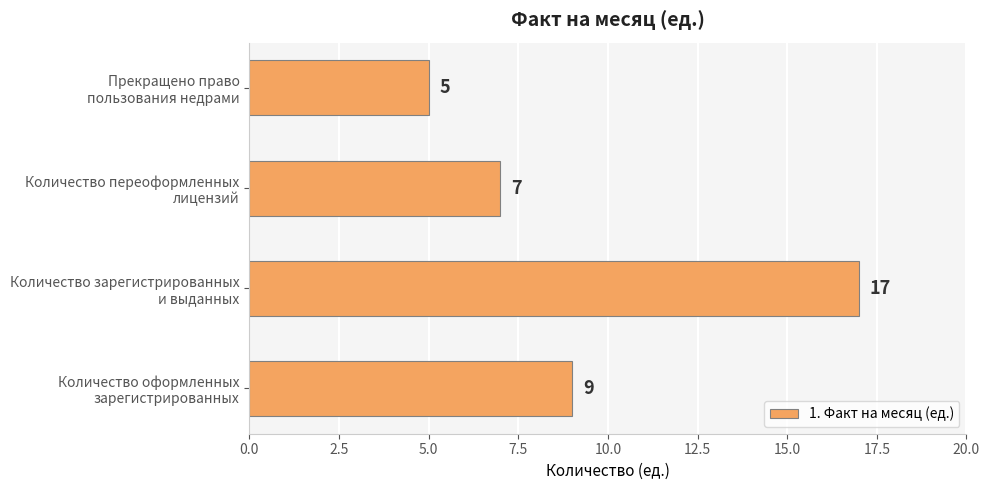

Rank the categories by value from highest to lowest.

Количество зарегистрированных
и выданных, Количество оформленных
зарегистрированных, Количество переоформленных
лицензий, Прекращено право
пользования недрами